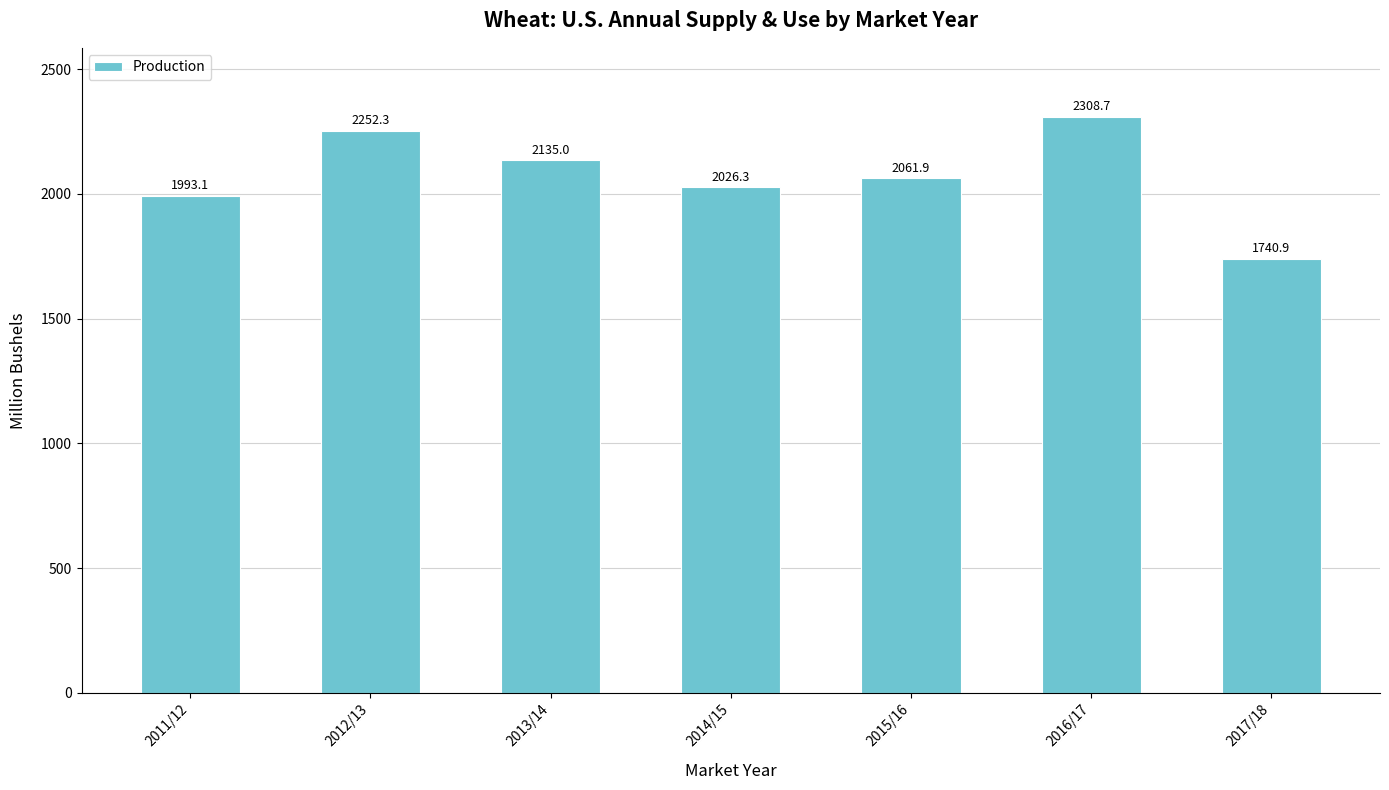

Count the number of categories in the chart.

7